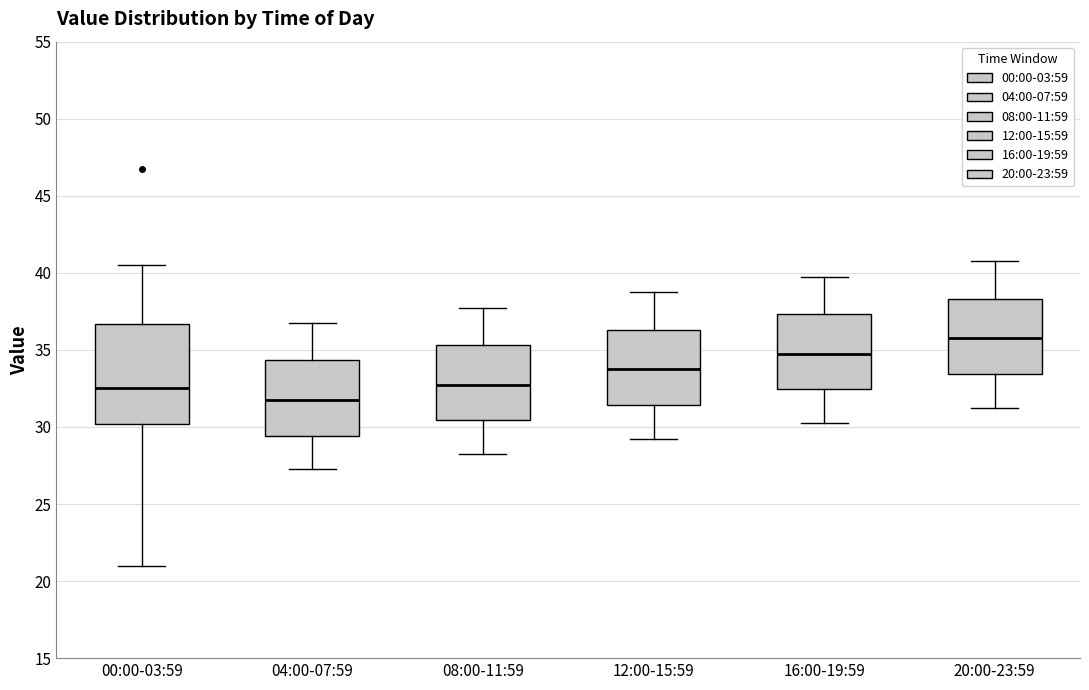

Which box is the tallest, from its lower edge to its upper edge?

00:00-03:59